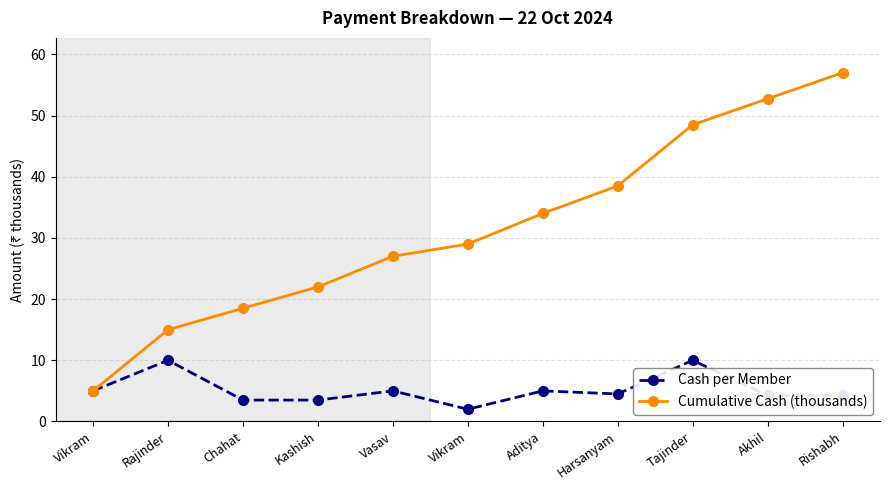

What is the greatest value displayed?

57.0